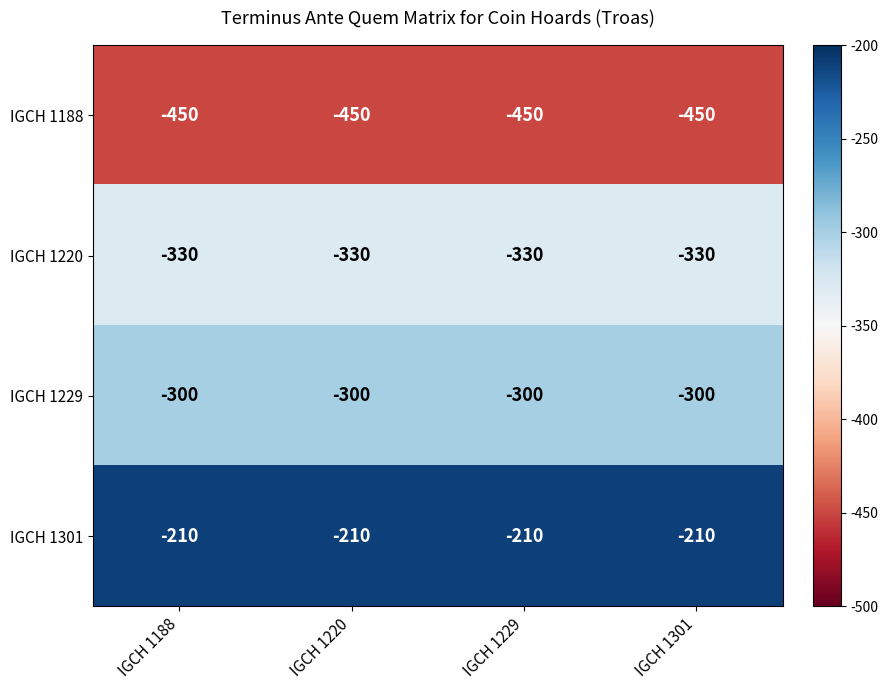

The value of IGCH 1301 at IGCH 1301 is -210. True or false?

True